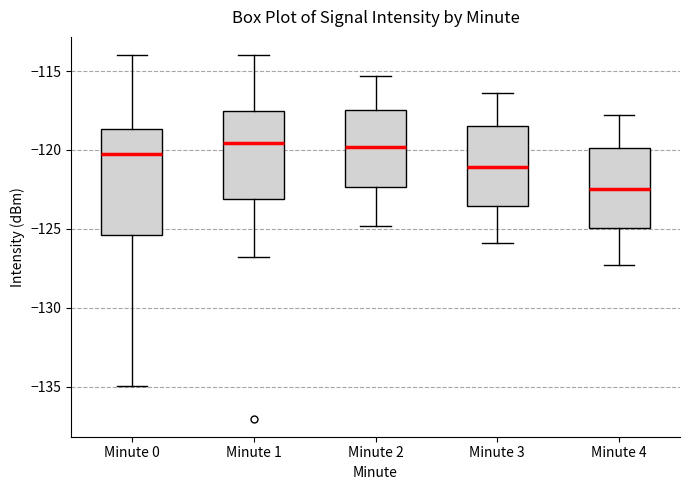

Reading left to right, read every box against the y-axis: the position of its median line, the range the box covers, and the ends of its whiskers. The values are not printed on the chart, so give them approximately, as read against the axis.

Minute 0: median -120.5, box -125.5 to -118.5, whiskers -135.0 to -114.0
Minute 1: median -119.5, box -123.0 to -117.5, whiskers -127.0 to -114.0
Minute 2: median -120.0, box -122.5 to -117.5, whiskers -125.0 to -115.5
Minute 3: median -121.0, box -123.5 to -118.5, whiskers -126.0 to -116.5
Minute 4: median -122.5, box -125.0 to -120.0, whiskers -127.5 to -118.0